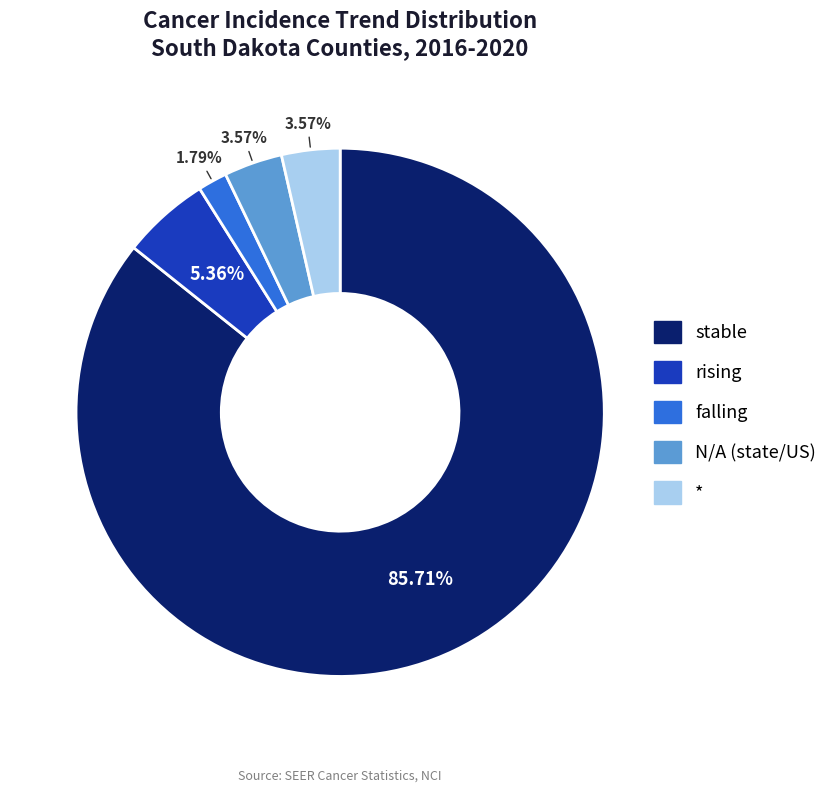

To the nearest percent, what is the difference between the rising and falling slice percentages?

4%